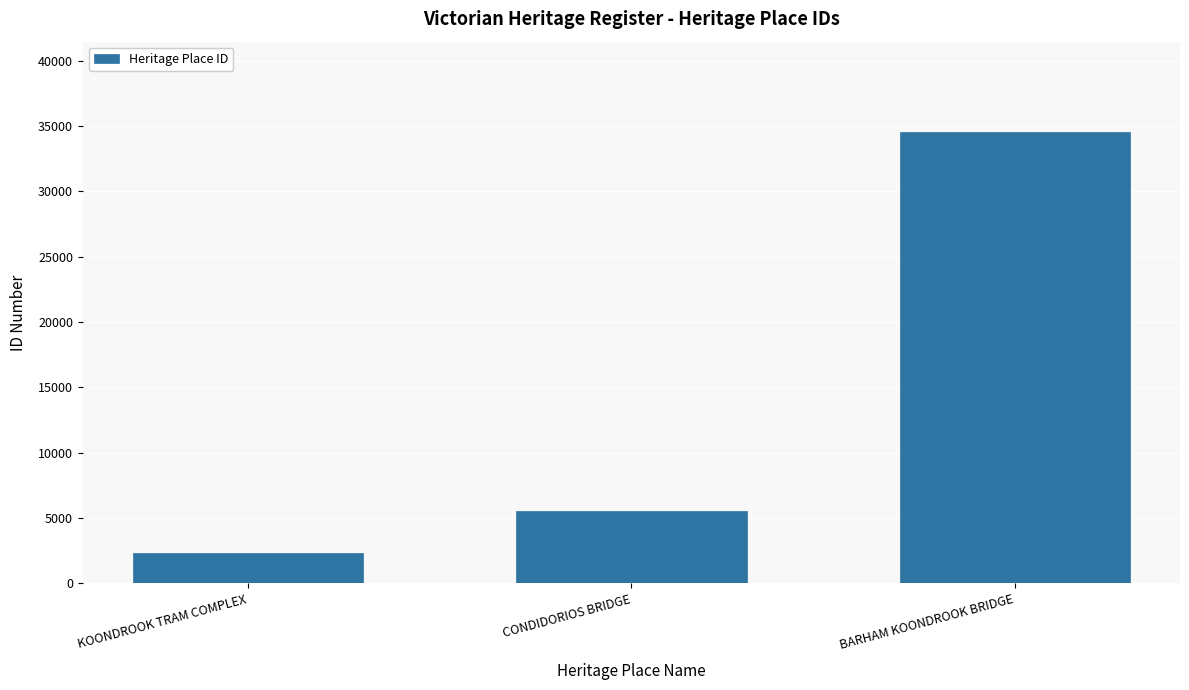

What is the approximate value at KOONDROOK TRAM COMPLEX?

2343